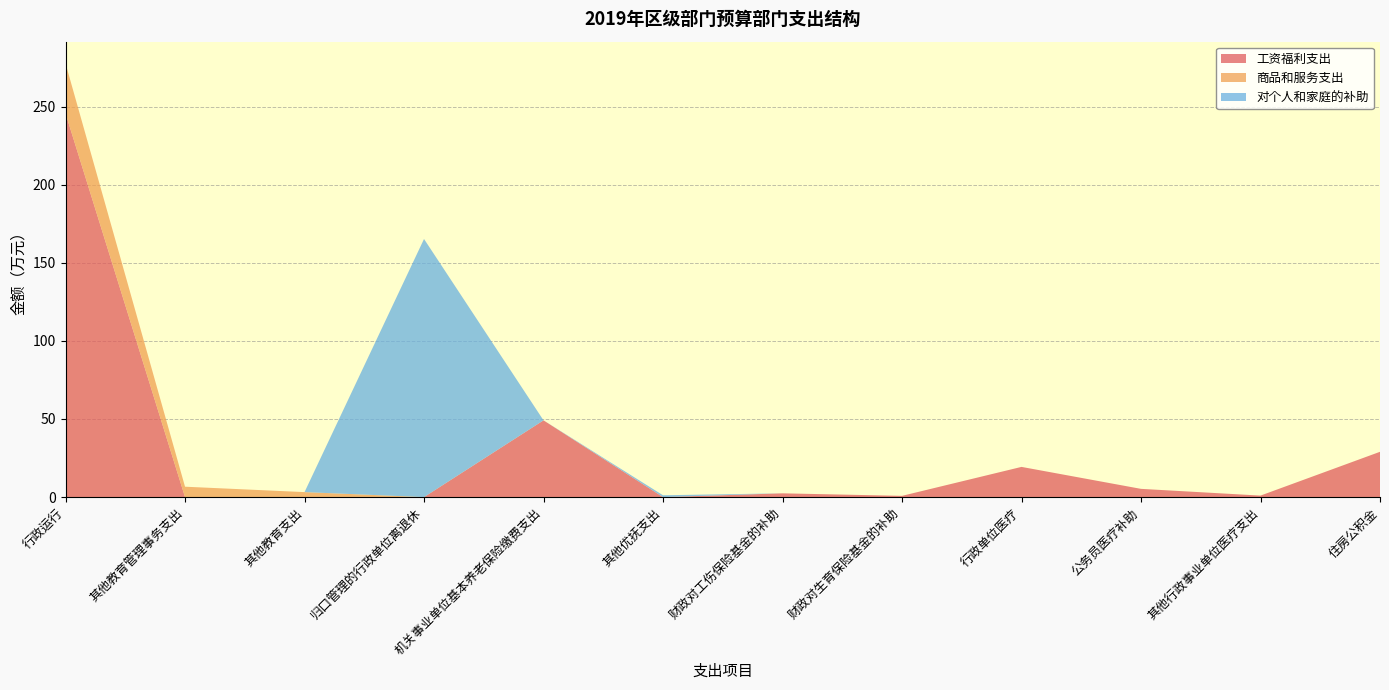

Reading right to left, list all the values displayed in this chart.

工资福利支出: 29.0	1.0	5.3	19.3	0.8	2.4	0.0	49.1	0.0	0.0	0.0	245.6
商品和服务支出: 0.0	0.0	0.0	0.0	0.0	0.0	0.0	0.0	0.0	3.2	6.7	32.0
对个人和家庭的补助: 0.0	0.0	0.0	0.0	0.0	0.0	1.2	0.0	165.2	0.0	0.0	0.0